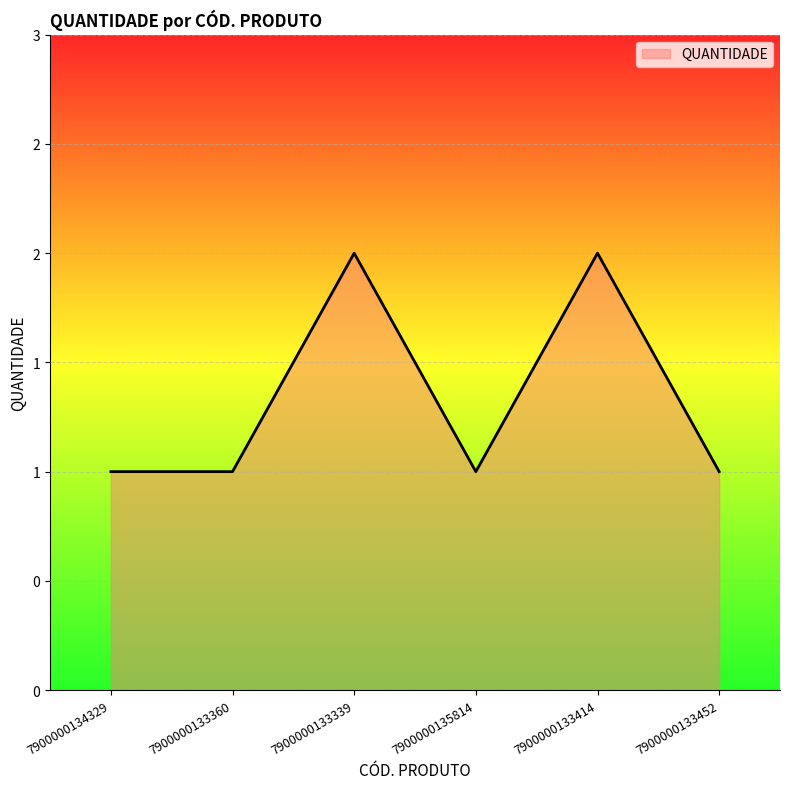

Reading left to right, transcribe all the data shown in this chart.

1	1	2	1	2	1